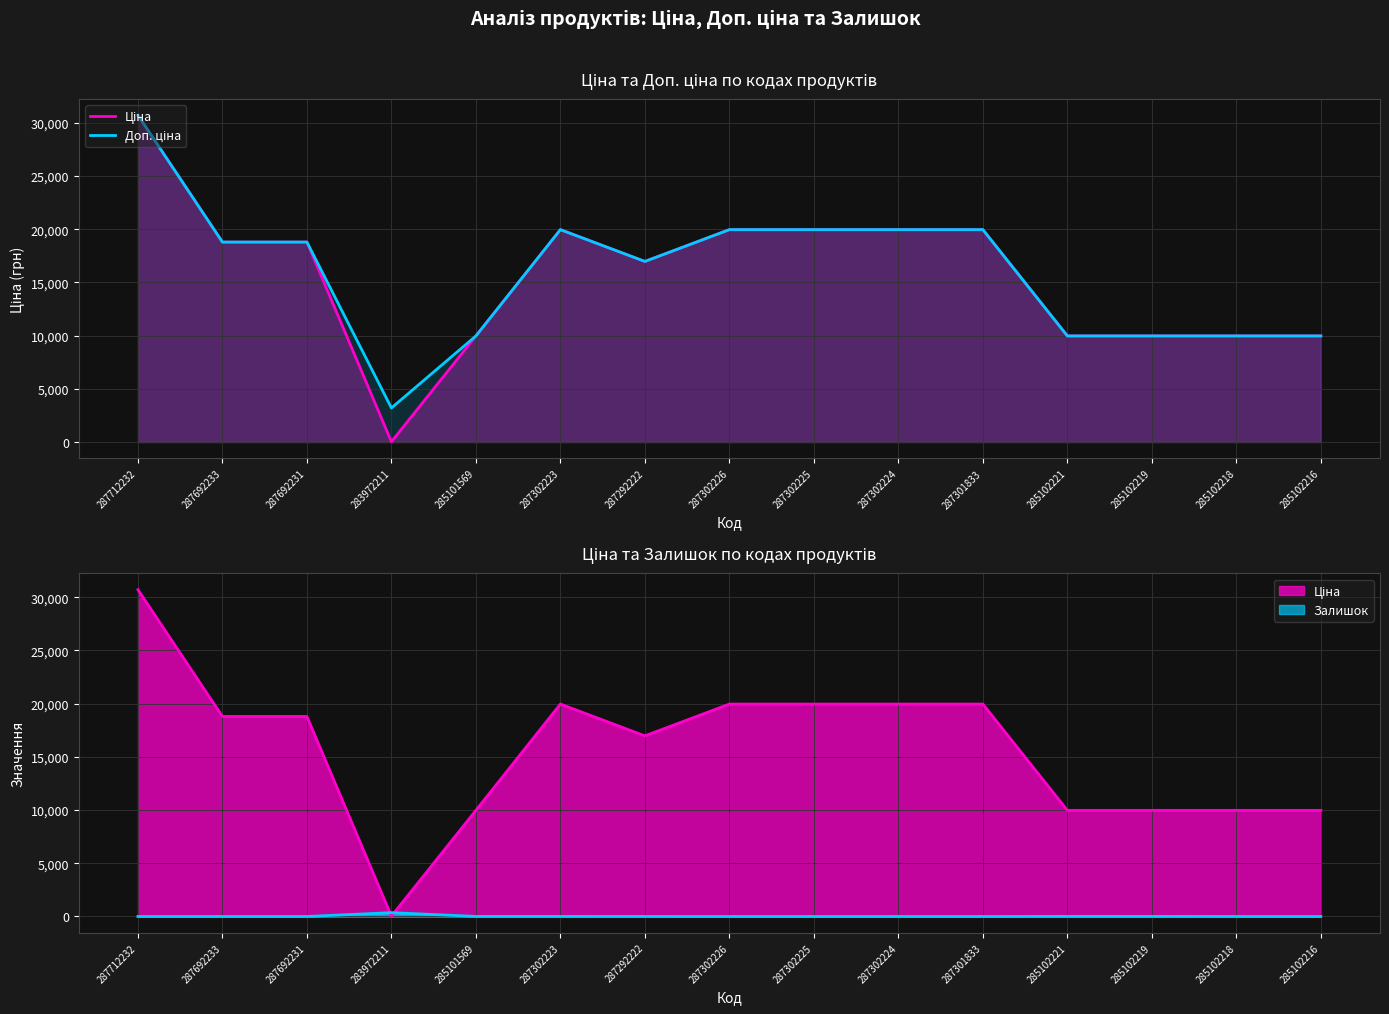

Where is Доп. ціна nearest to the value 16961?

287292222